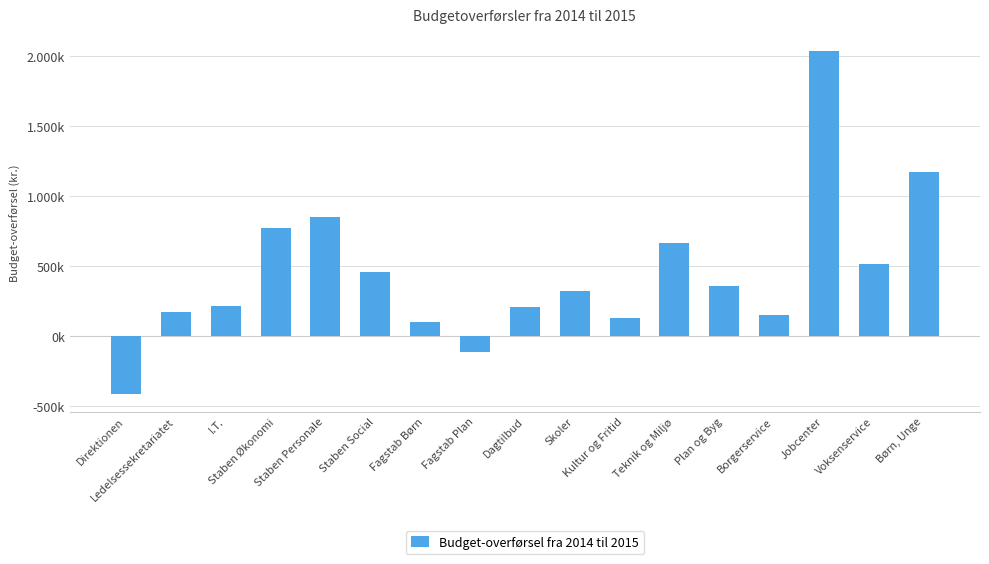

Reading right to left, what are all the values shown in this chart?

1176921	518953	2035648	150041	359054	669733	130839	320186	209162	-112815	98309	460262	850726	771040	218988	176565	-415908